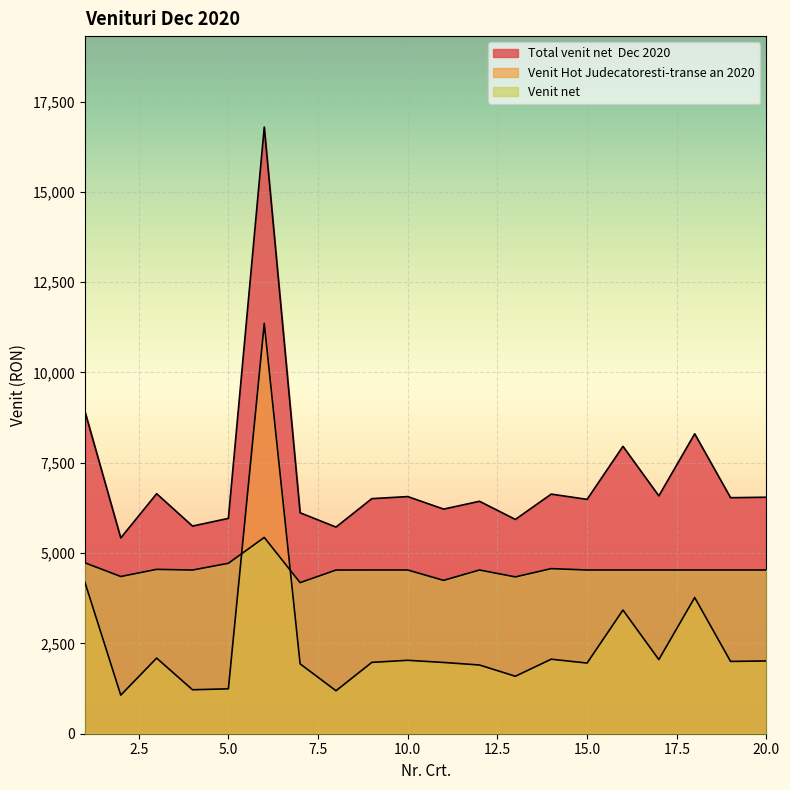

In Venit net, how many points are lower than both neighbors (excluding endpoints)?

5